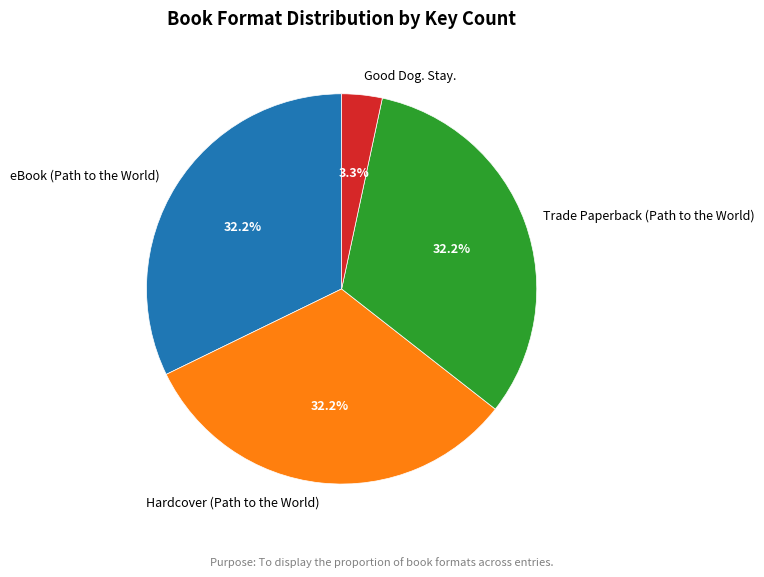

Does Good Dog. Stay. account for over 50% of the chart?

No